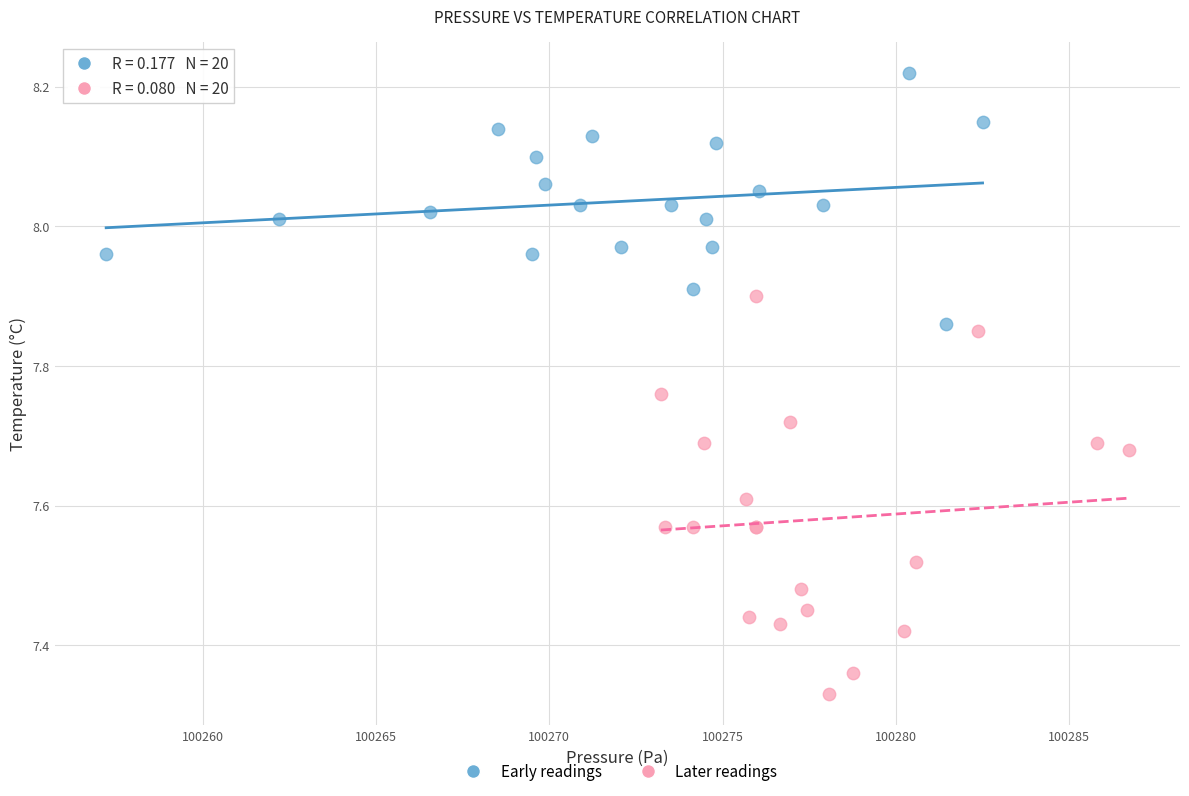

Which series reaches the maximum Y coordinate?

Early readings